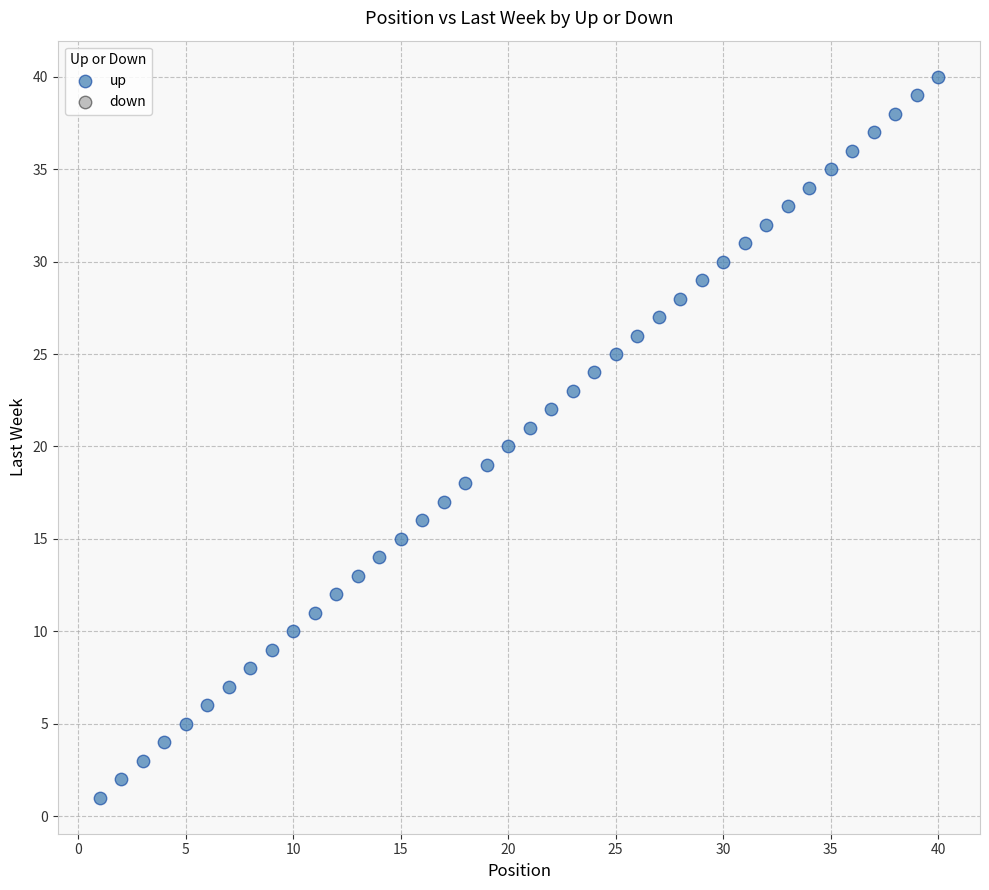

What is the range of Y values (max minus min)?

39